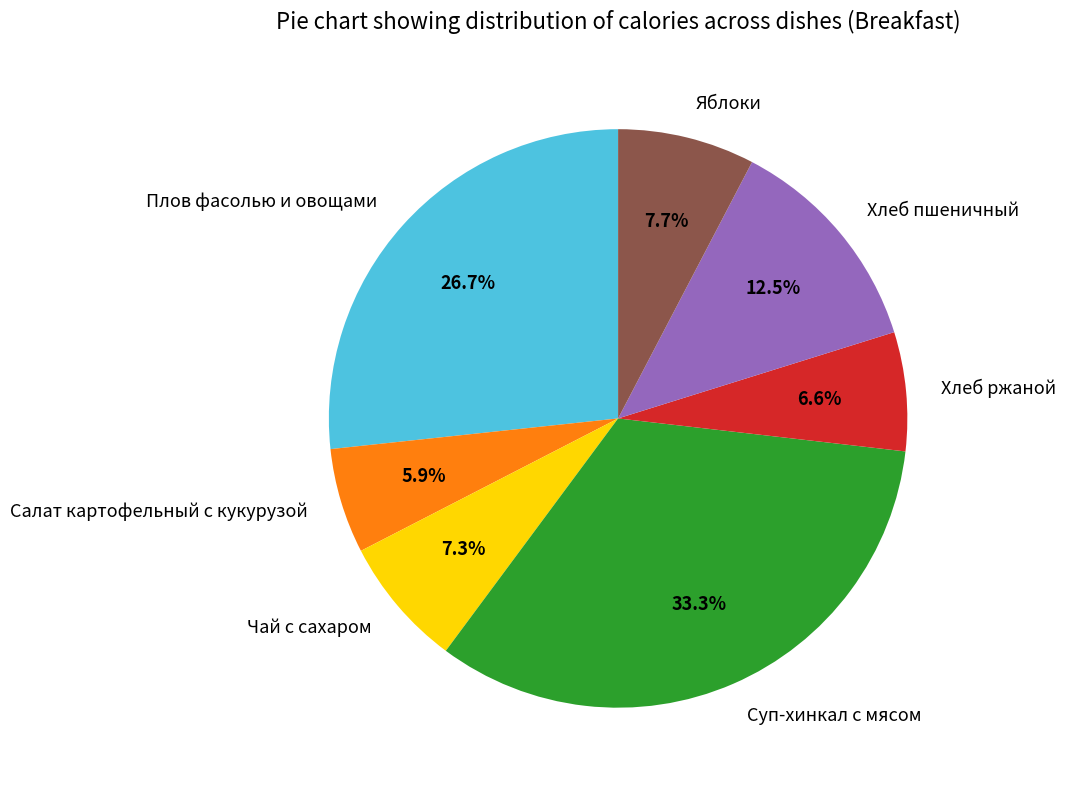

The Чай с сахаром slice represents 1% of the pie. True or false?

False